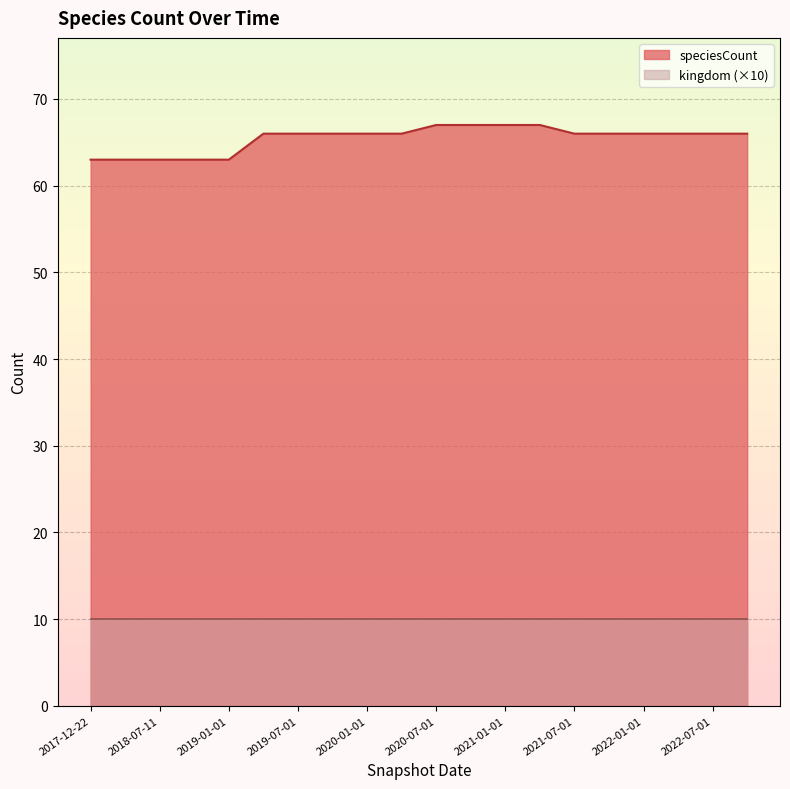

Approximately how many times larger is the value at 2021-07-01 compared to 2019-10-09?

1.0